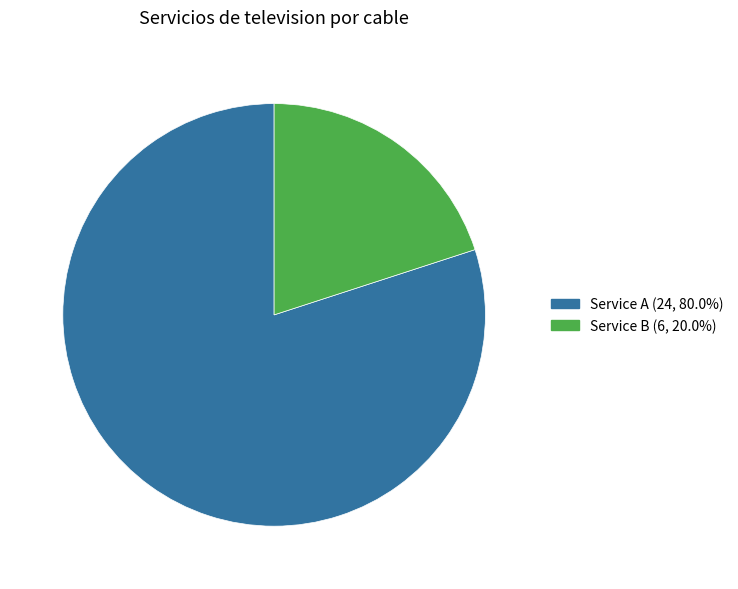

What is the ratio of the value at Service A (24, 80.0%) to the value at Service B (6, 20.0%)?

4.0